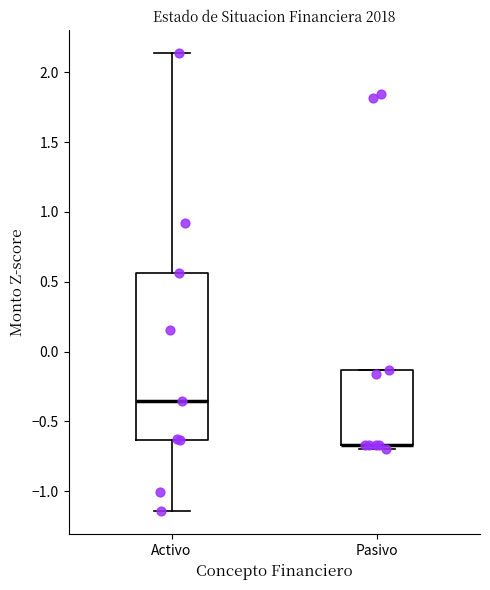

Reading left to right, read every box against the y-axis: the position of its median line, the range the box covers, and the ends of its whiskers. The values are not printed on the chart, so give them approximately, as read against the axis.

Activo: median -0.35, box -0.65 to 0.55, whiskers -1.15 to 2.15
Pasivo: median -0.65 (drawn on the box's lower edge), box -0.65 to -0.15, whiskers -0.70 to -0.15